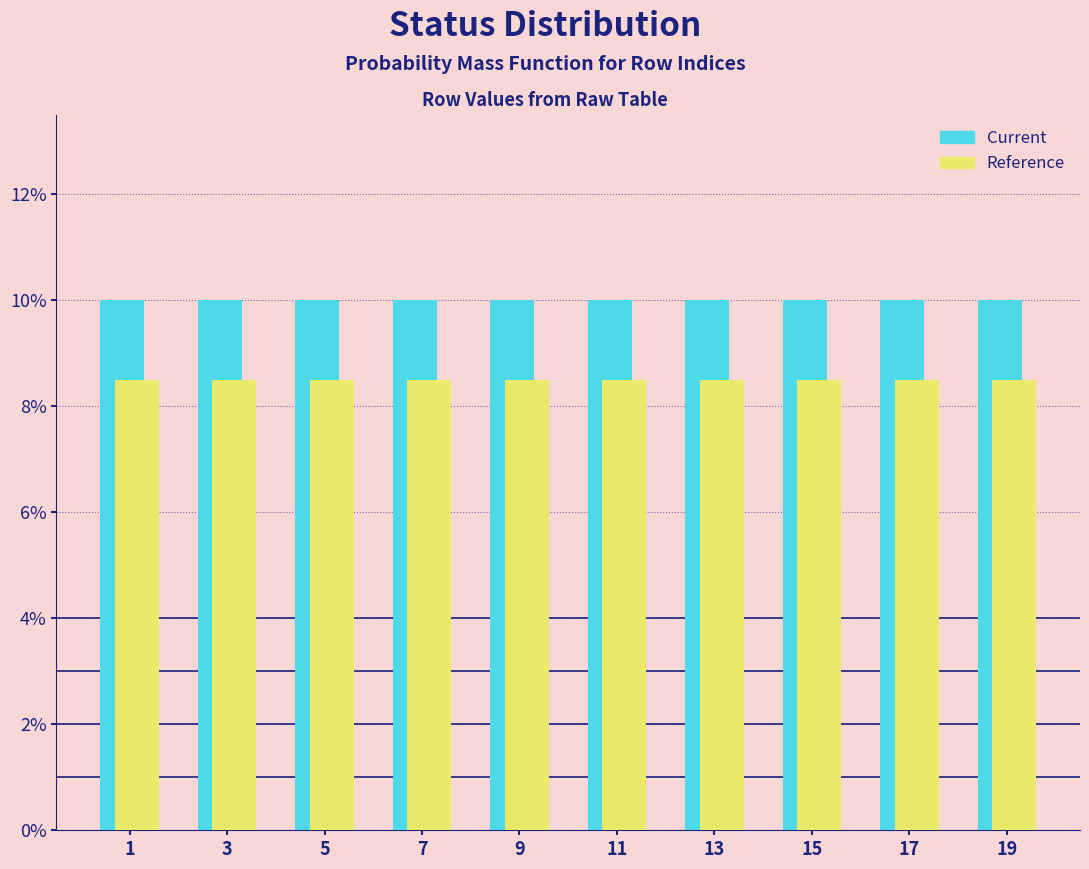

Does the chart contain any negative values?

No